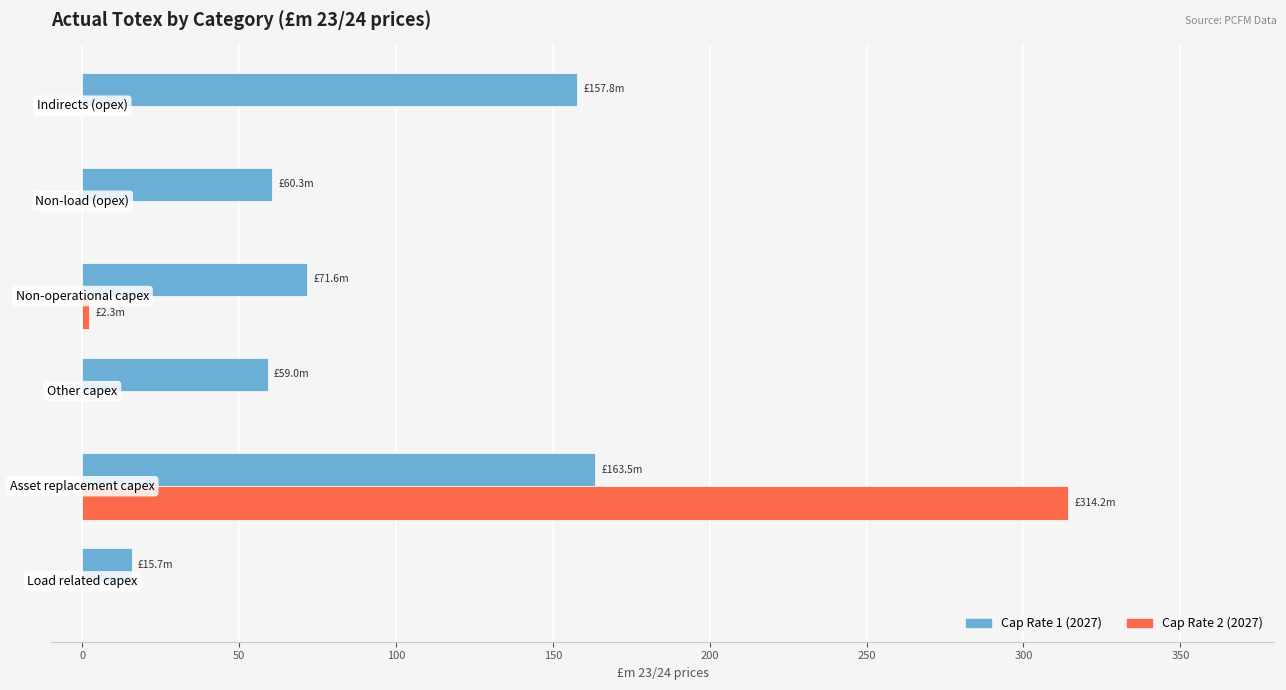

What is the sum of all Cap Rate 1 (2027) values?

527.9